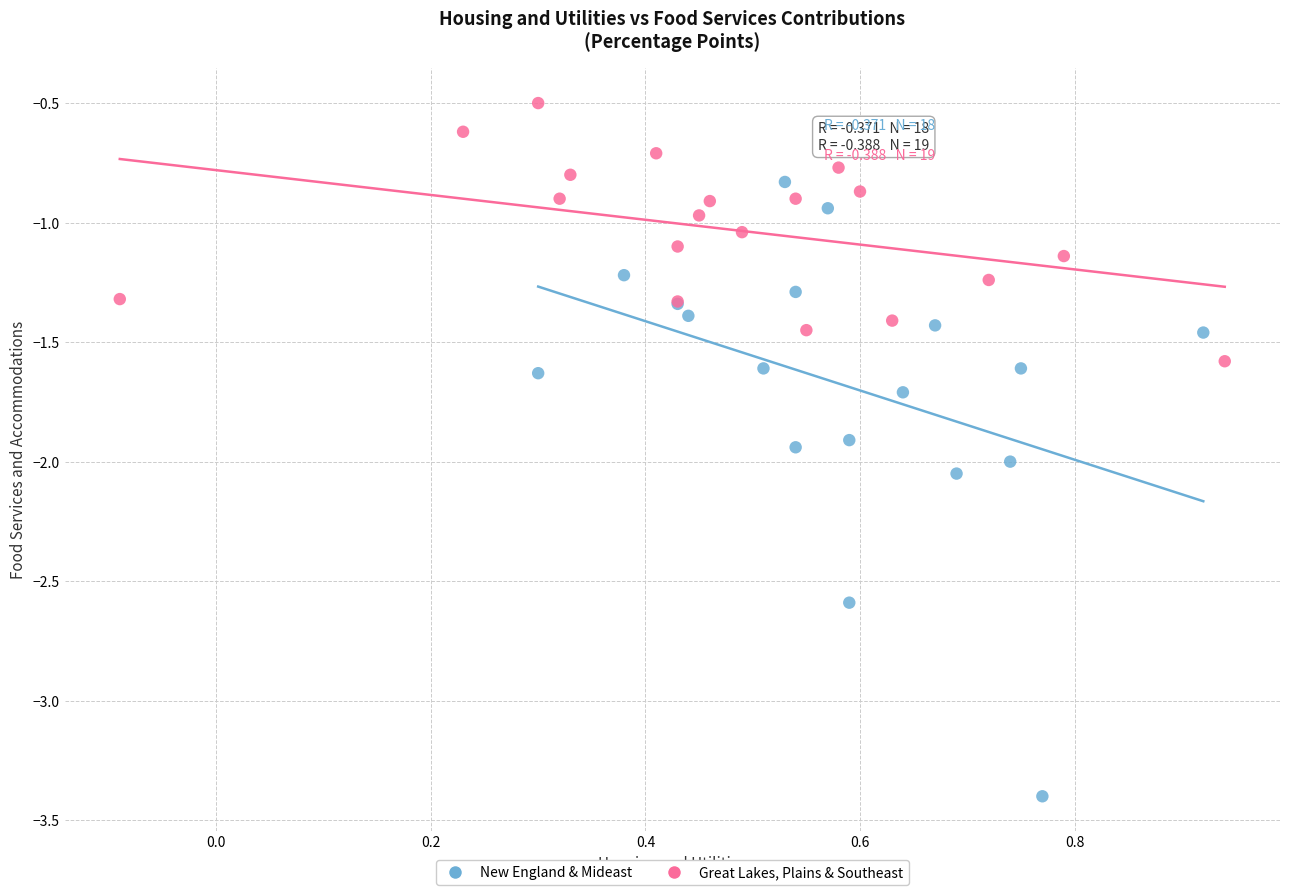

Which series contains the lowest Y value?

New England & Mideast